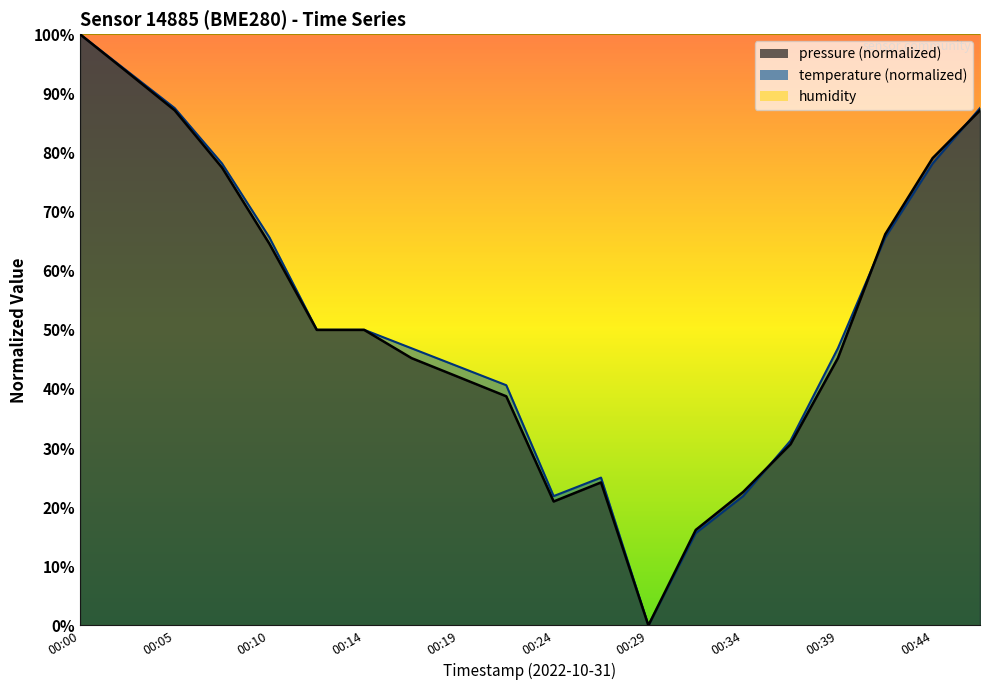

Where do temperature and pressure first cross each other?

00:34 and 00:36